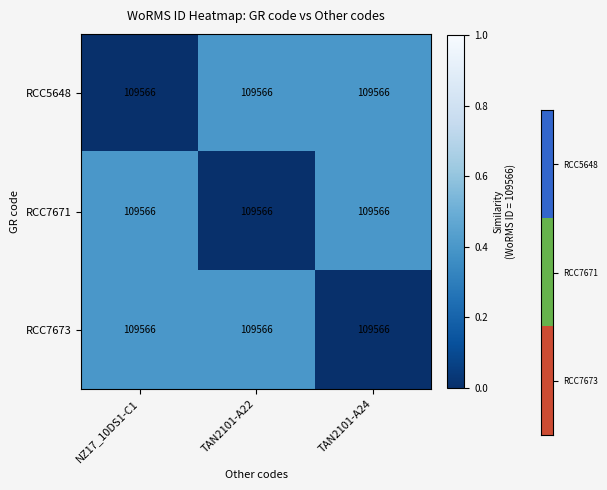

What is the maximum value shown in the chart?

0.4